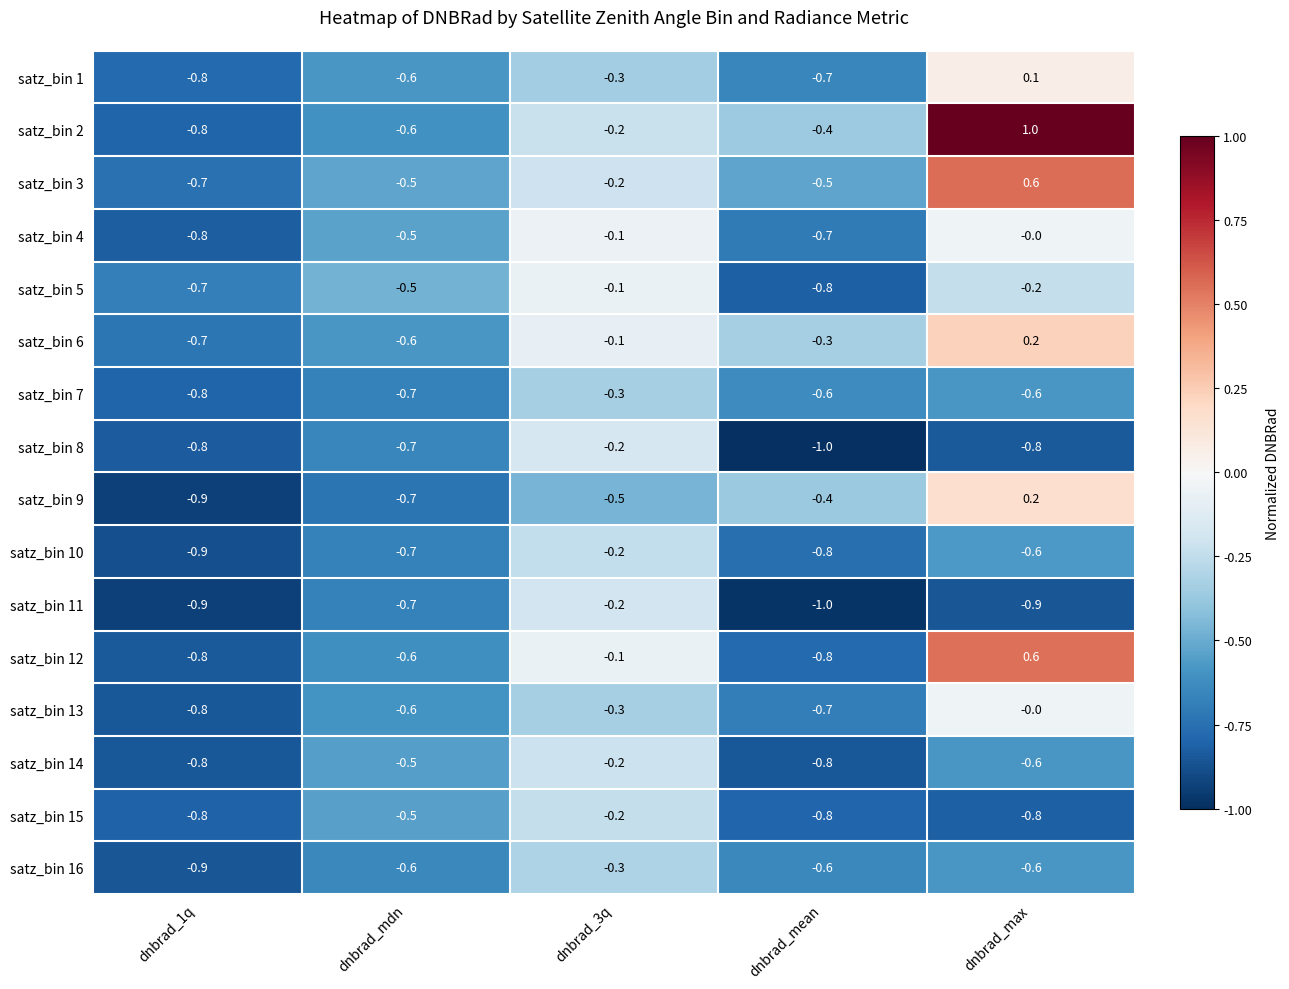

What is the difference between the second highest and second lowest values in the satz_bin 12 series?

0.7